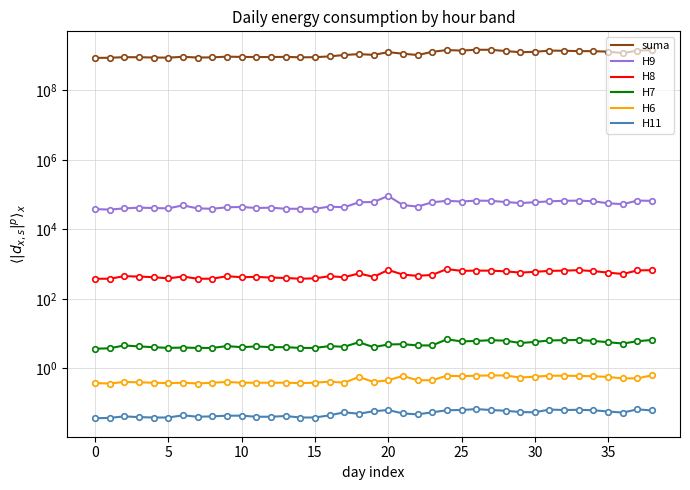

True or false: H6 and H7 cross at least once.

False